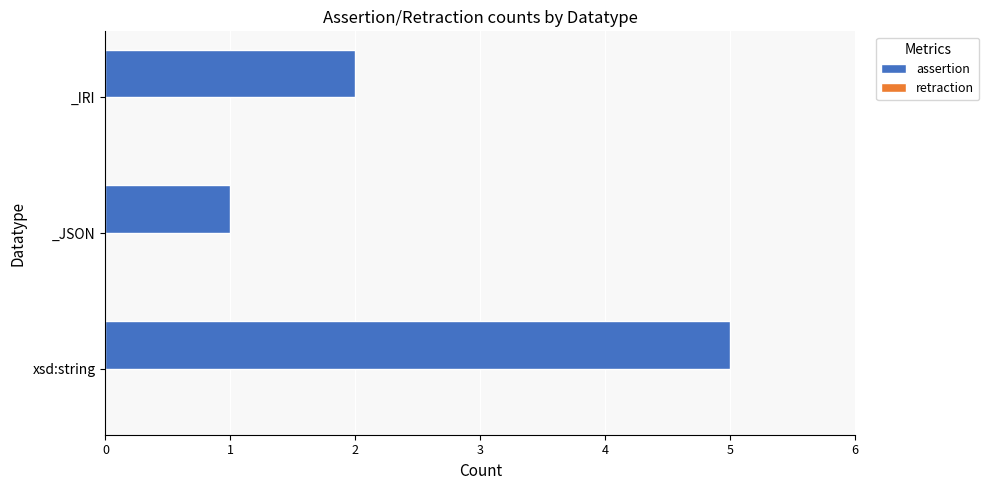

How many bars are there in total?

3